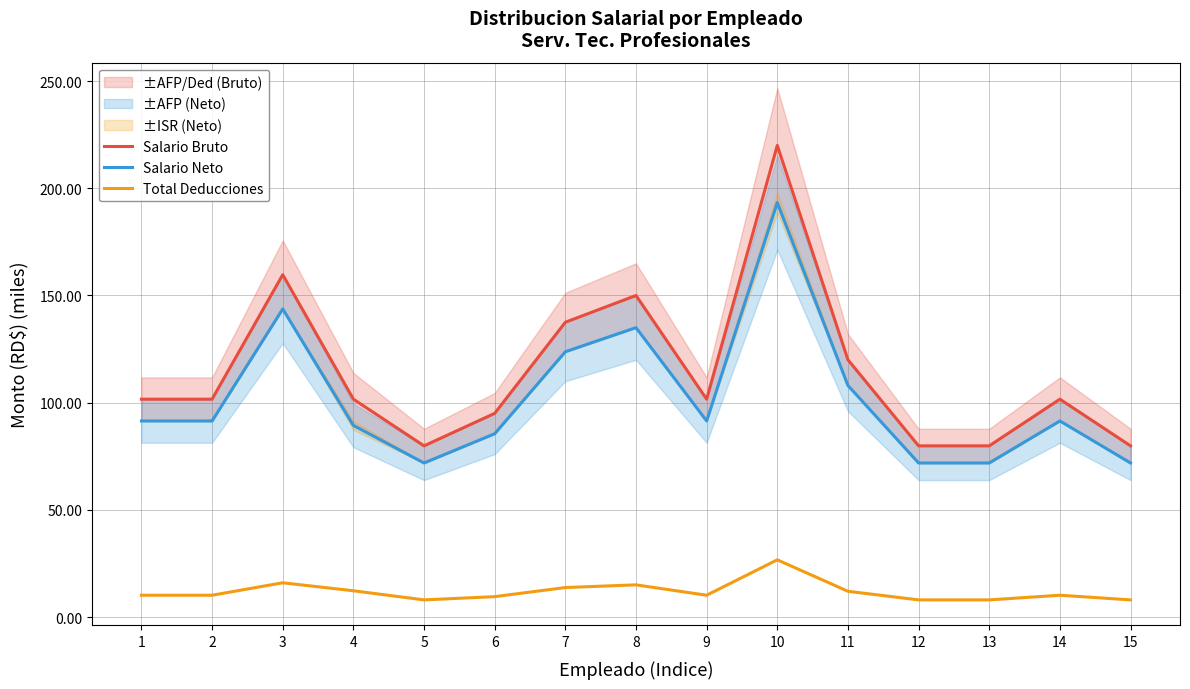

Between 6 and 14, which series saw the biggest shift?

Salario Bruto